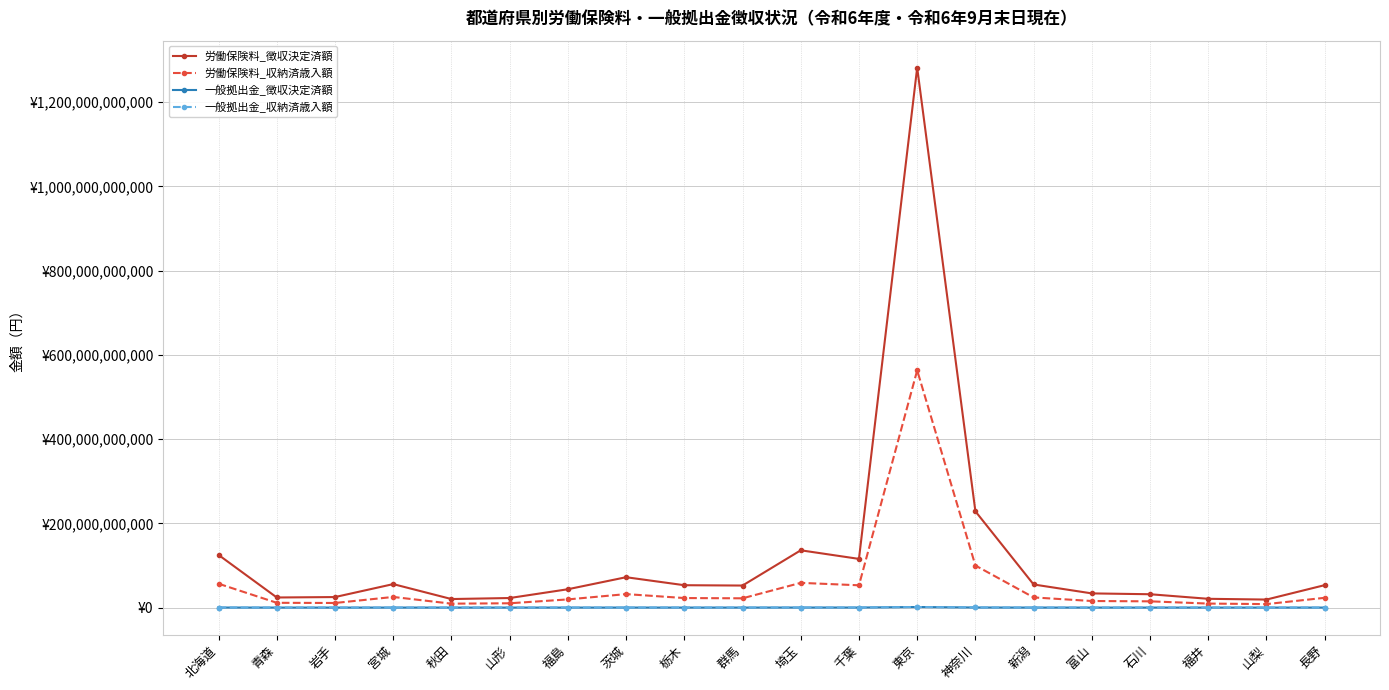

What are all the series names shown in the legend?

労働保険料_徴収決定済額, 労働保険料_収納済歳入額, 一般拠出金_徴収決定済額, 一般拠出金_収納済歳入額